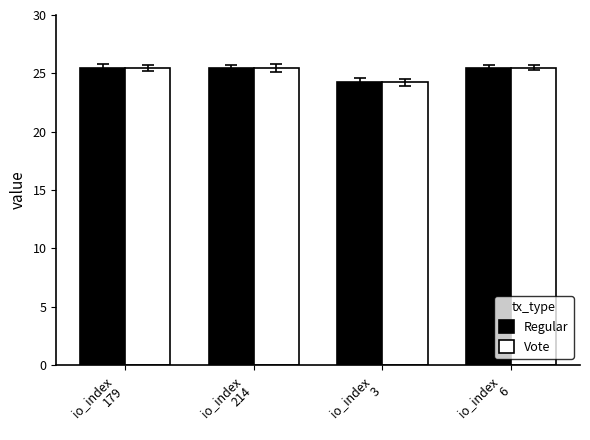

What is the difference between the maximum and minimum values in the Vote series?

1.3